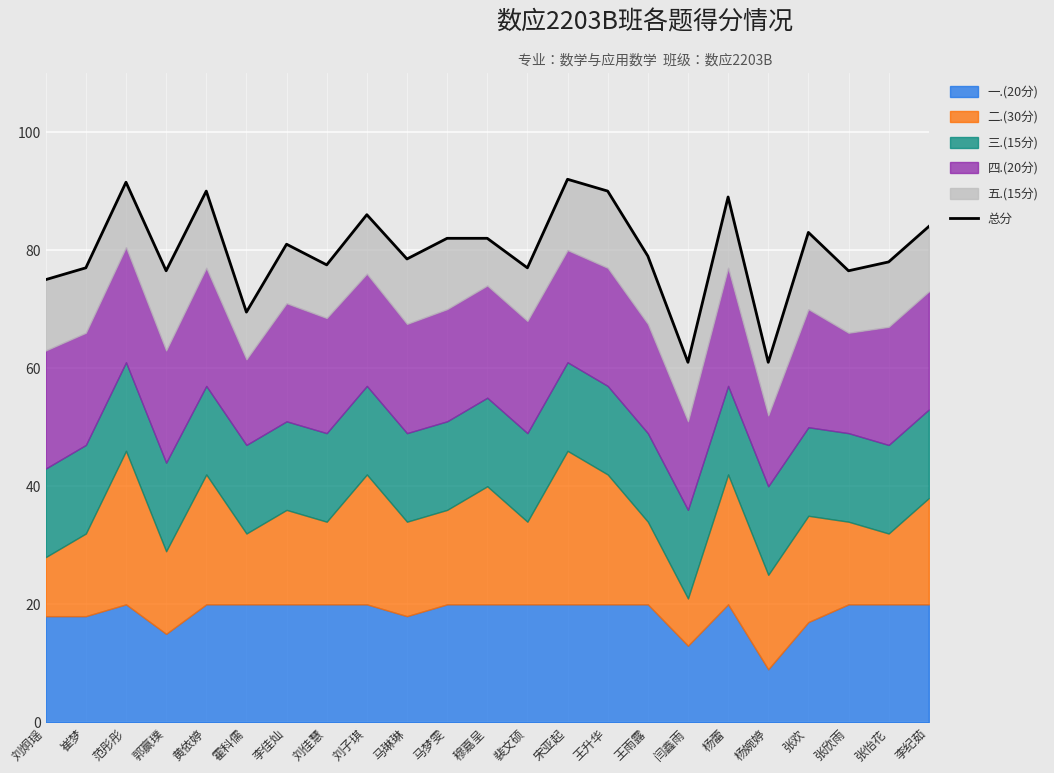

What is the change in value from 刘佳慧 to 宋亚起?

+14.5